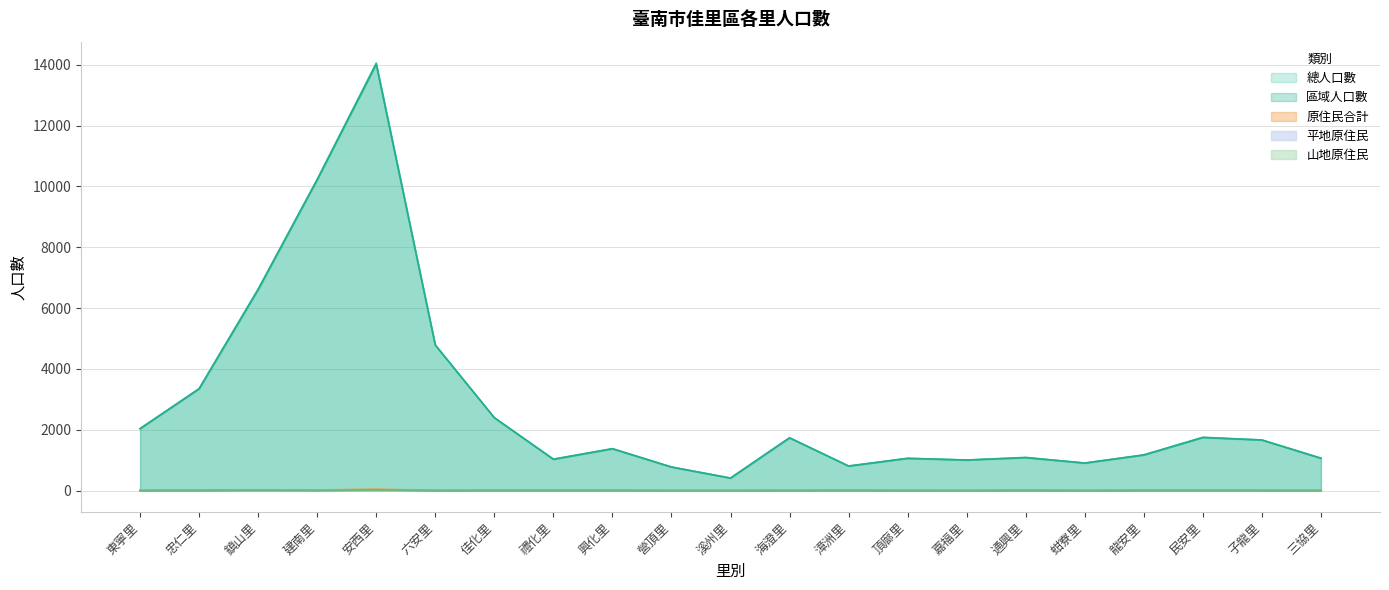

List the series in order of their peak value, lowest first.

山地原住民, 平地原住民, 原住民合計, 區域, 總人口數